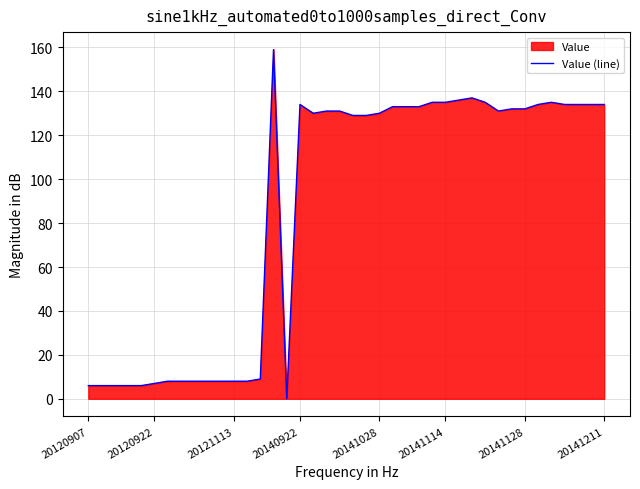

How many values are below 131?

19